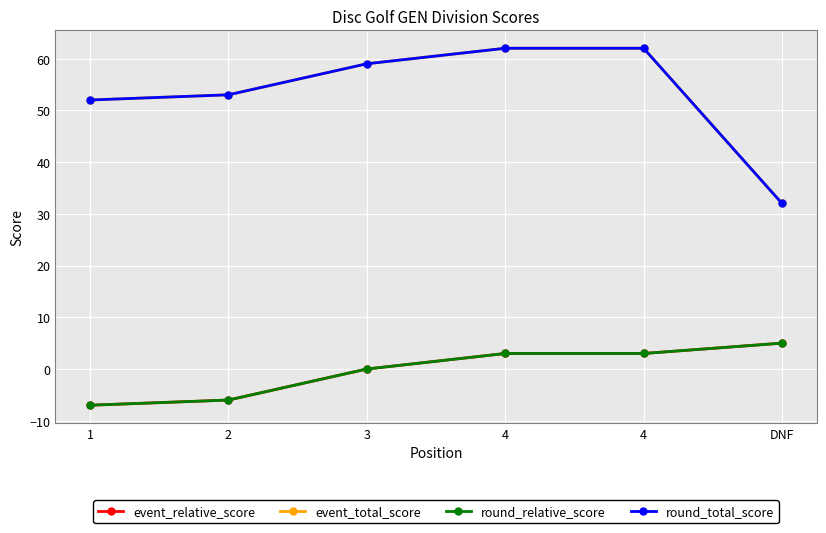

Is this an area chart (filled region under the line)?

No